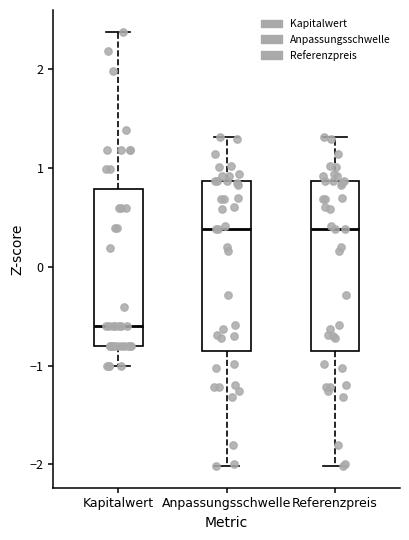

Where does the median line of the box for Kapitalwert sit on the y-axis? The values are not printed on the chart, so give them approximately, as read against the axis.

-0.6